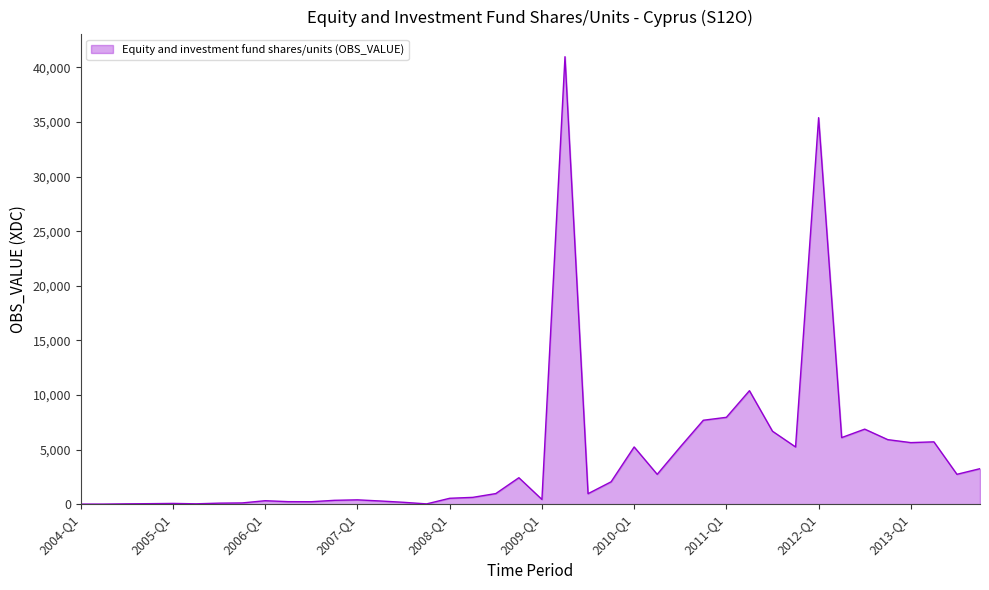

What is the greatest value displayed?

40977.4